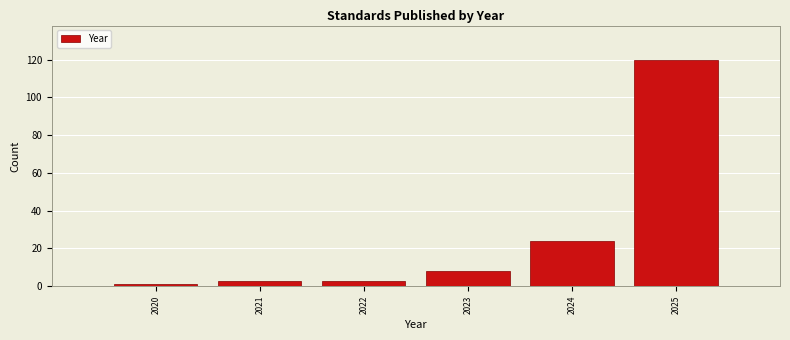

How tall is the bar that spans 2024.5 to 2025.5 on the x-axis? The values are not printed on the chart, so give them approximately, as read against the axis.

120